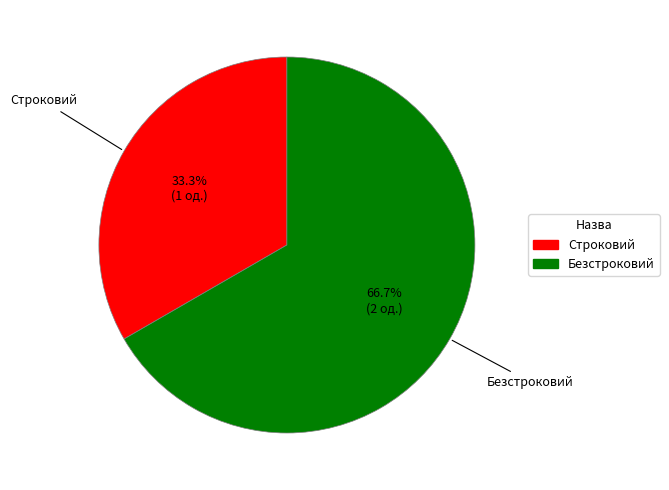

How many segments does this pie chart have?

2